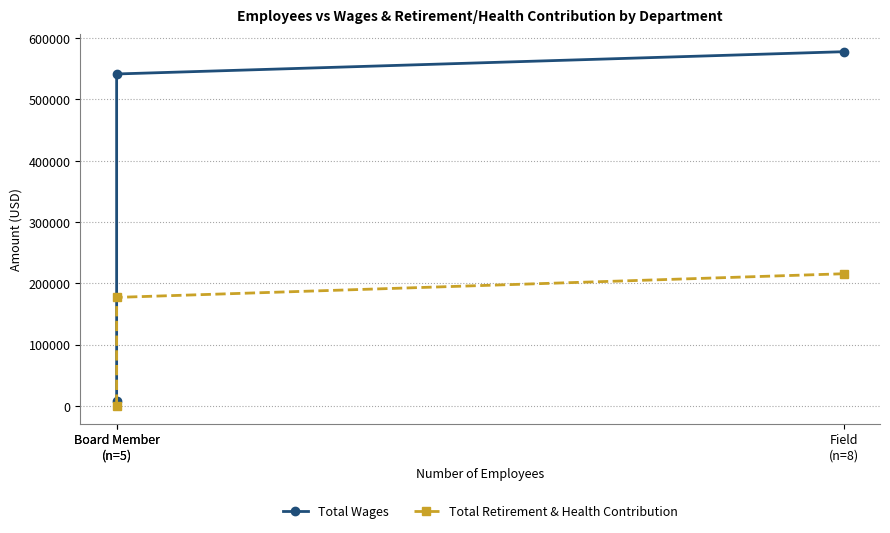

Does the chart have visible grid lines?

Yes